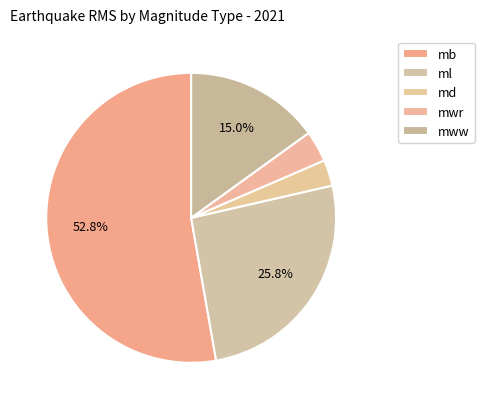

What percentage is the mww slice, to the nearest percent?

15%